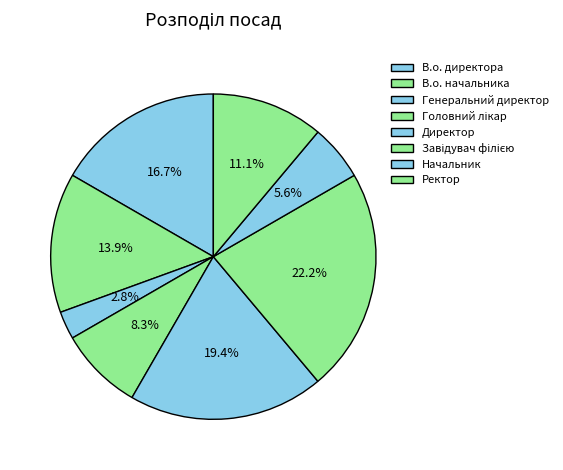

Is it true that Начальник is 6% of the pie?

True